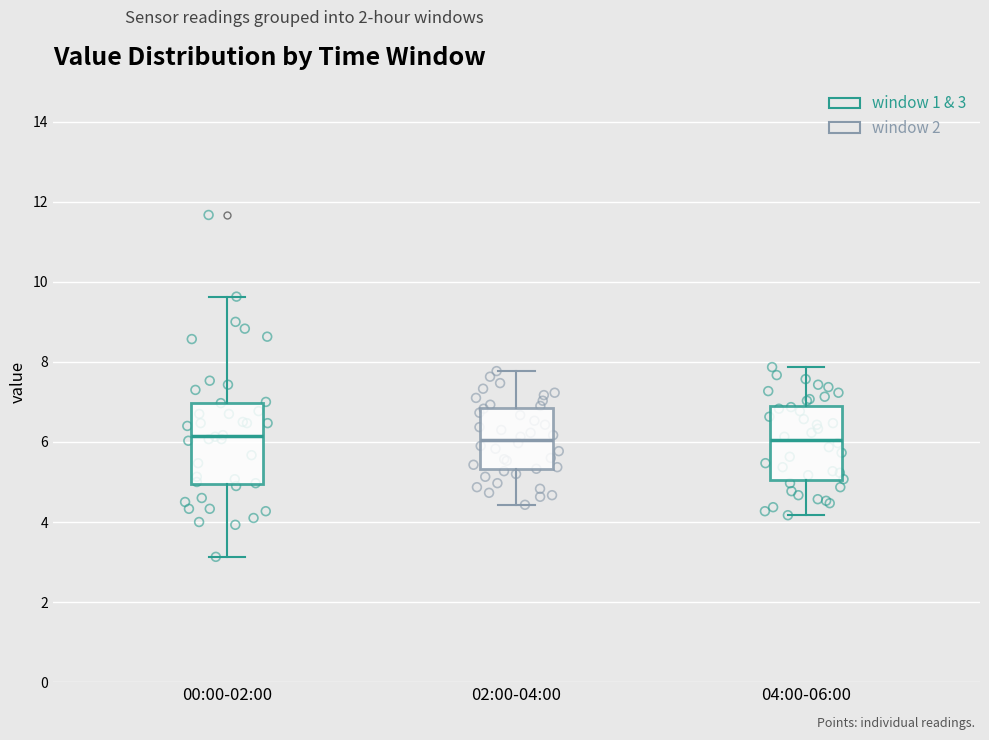

Reading left to right, read every box against the y-axis: the position of its median line, the range the box covers, and the ends of its whiskers. The values are not printed on the chart, so give them approximately, as read against the axis.

00:00-02:00: median 6.2, box 5.0 to 7.0, whiskers 3.2 to 9.6
02:00-04:00: median 6.0, box 5.4 to 6.8, whiskers 4.4 to 7.8
04:00-06:00: median 6.0, box 5.0 to 7.0, whiskers 4.2 to 7.8